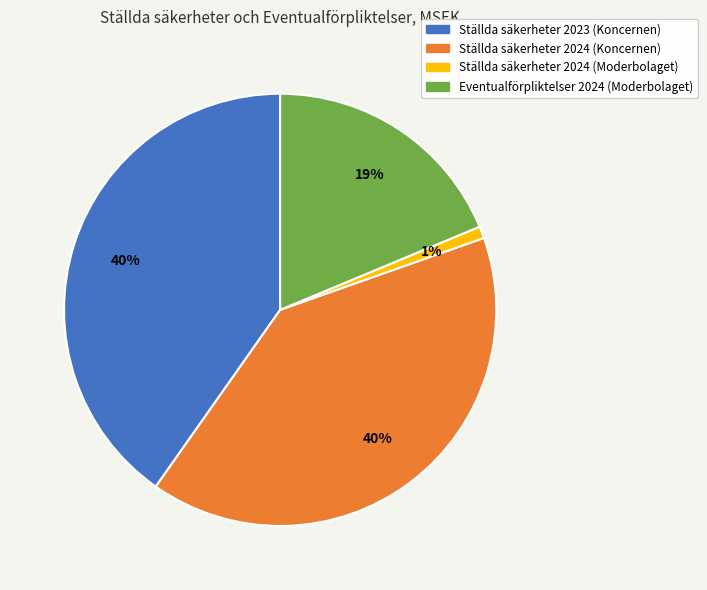

True or false: Eventualförpliktelser 2024 (Moderbolaget) accounts for 12% of the total.

False